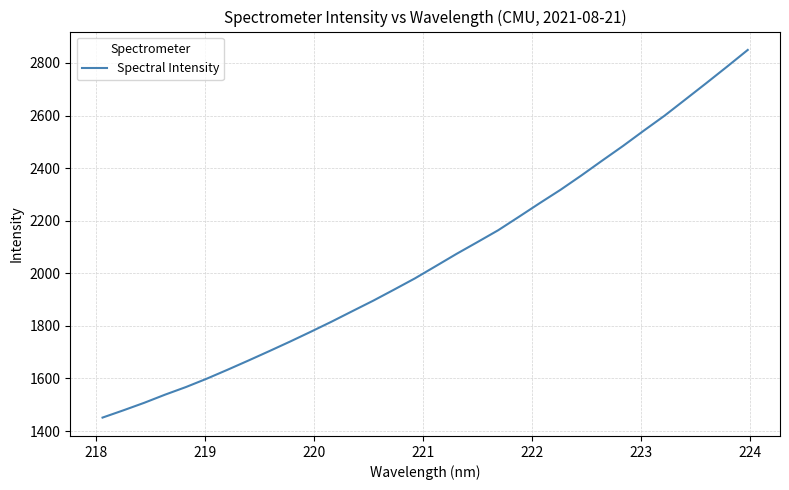

How many lines are shown in the chart?

1